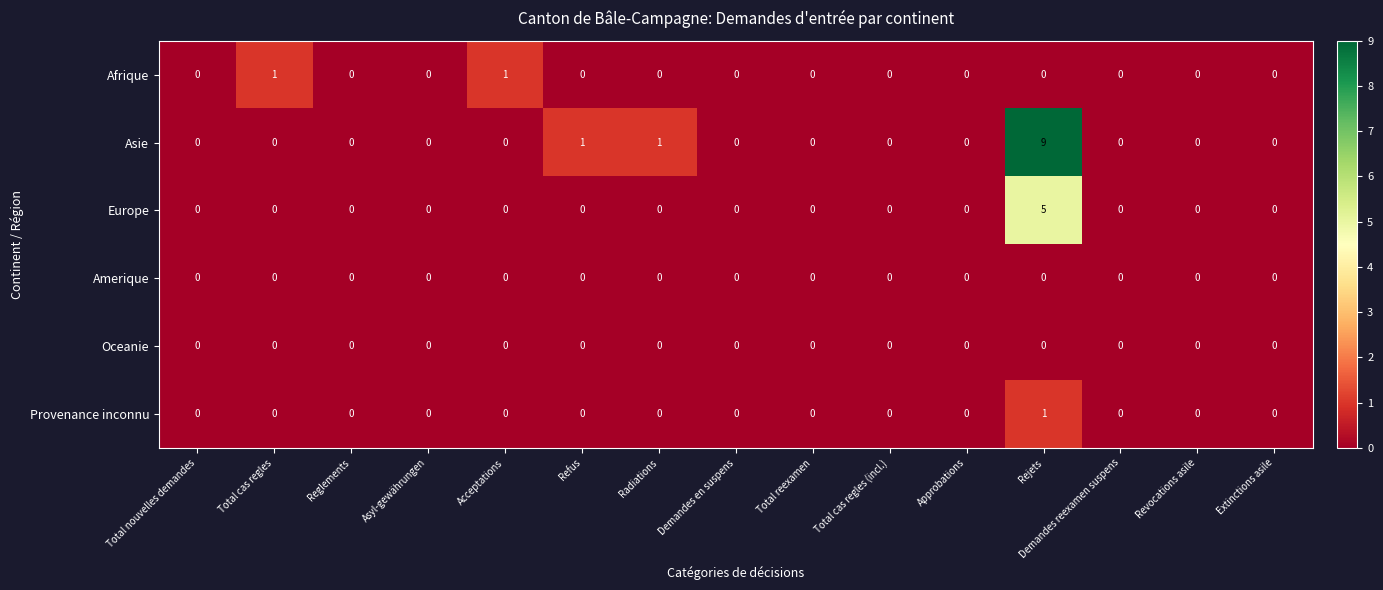

At which category is the sum across all series the highest?

Rejets